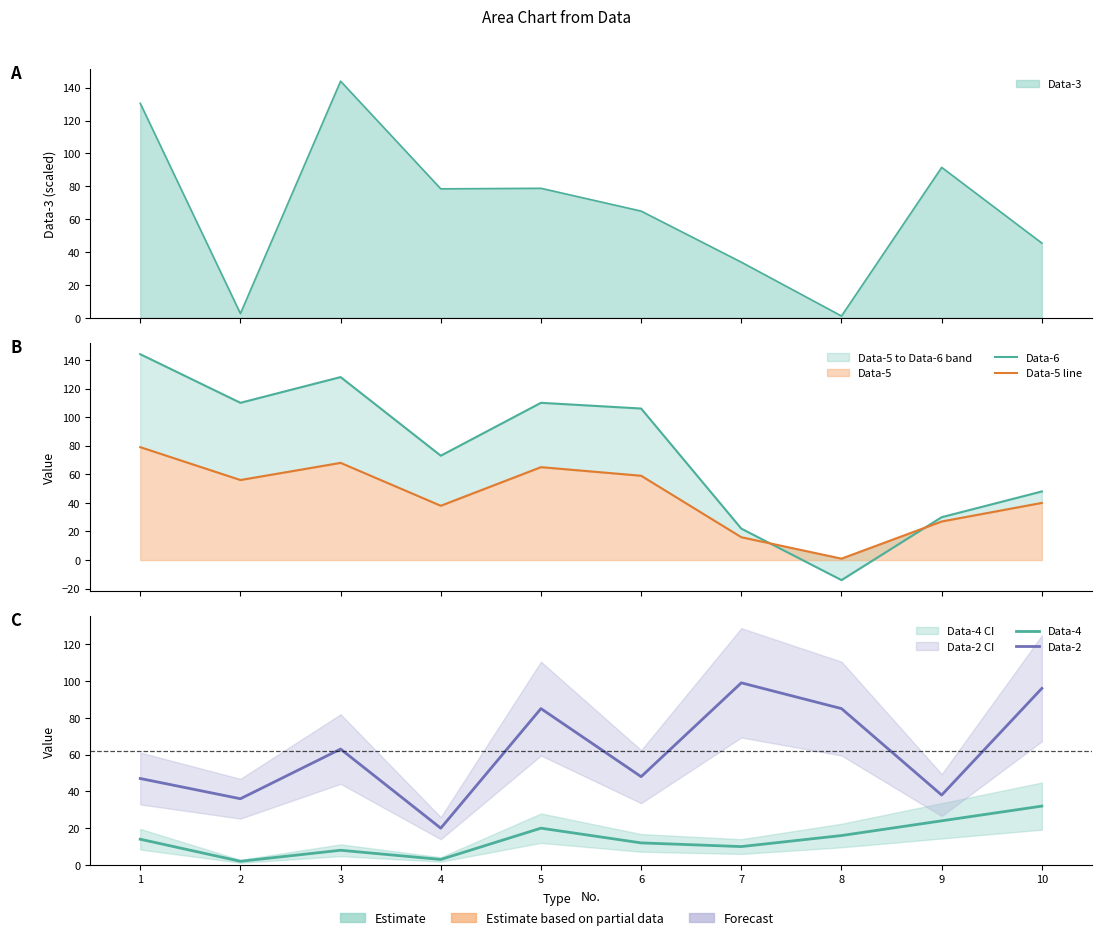

At which label does Data-5 line reach its peak?

1